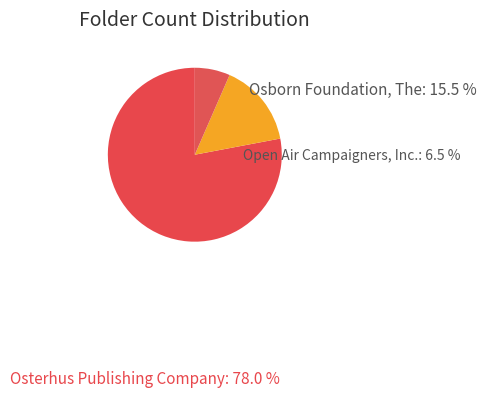

How many segments does this pie chart have?

3